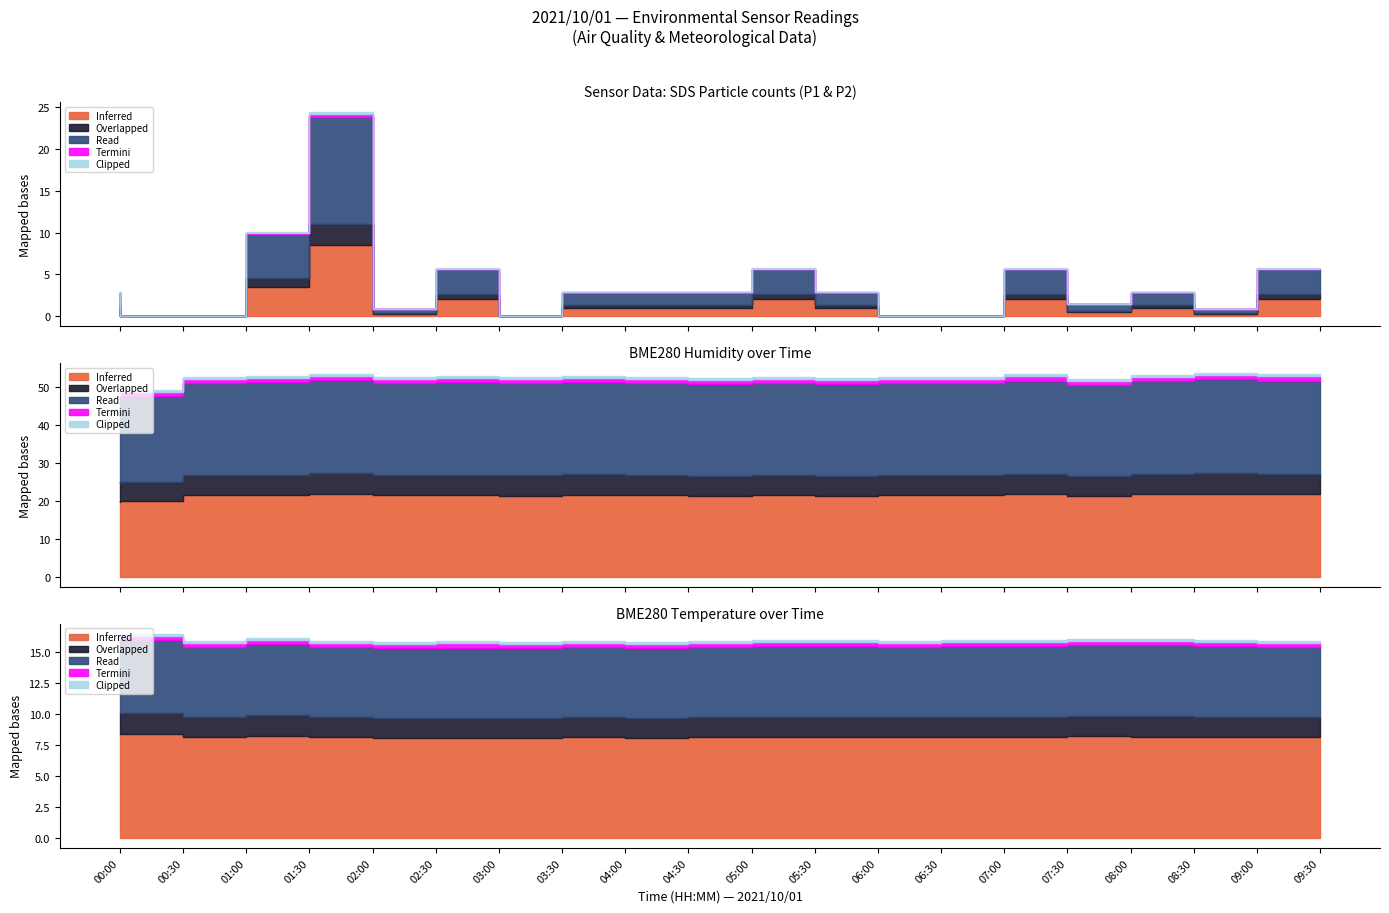

Which label corresponds to the largest value in the chart?

09:00